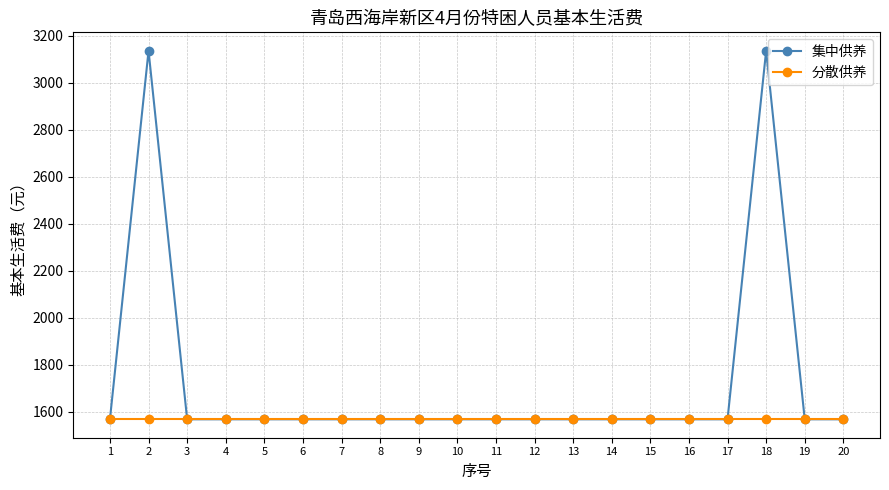

Which series has the largest total across all categories?

集中供养